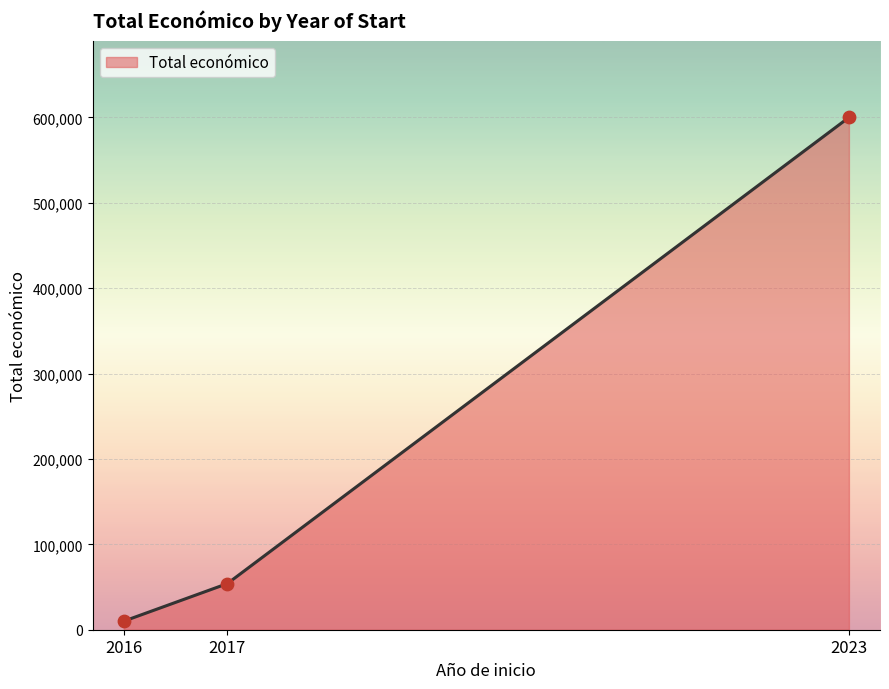

What is the change in value from 2016 to 2023?

+589883